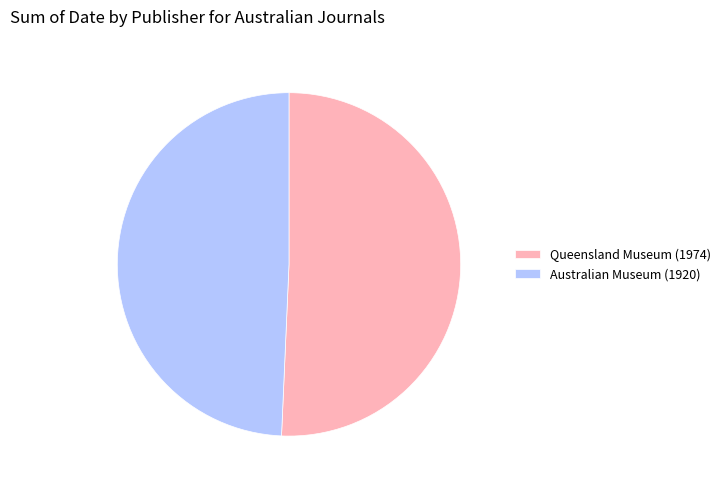

Approximately how many times larger is the value at Queensland Museum (1974) compared to Australian Museum (1920)?

1.0